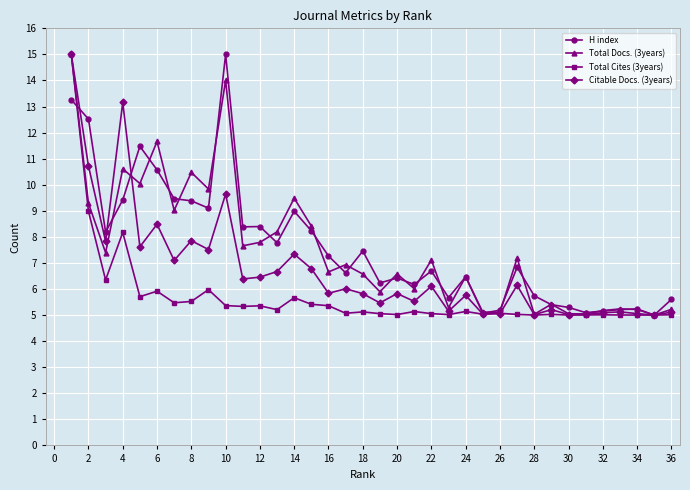

At how many categories does at least one series exceed 6?

24